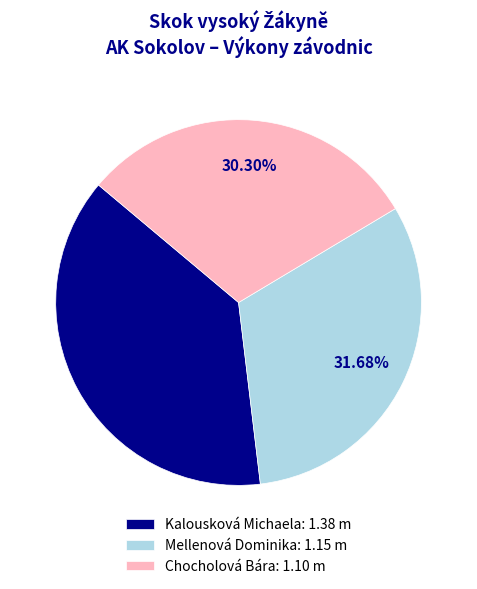

The Mellenová Dominika slice represents 32% of the pie. True or false?

True